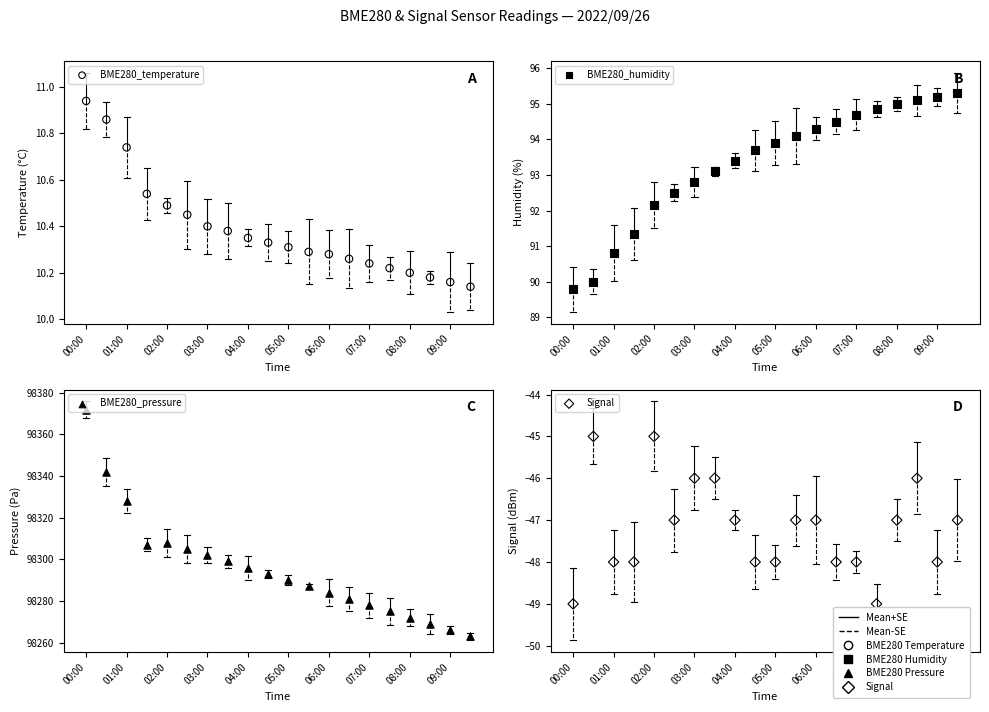

What is the total value across all series at 03:00?

98360.9